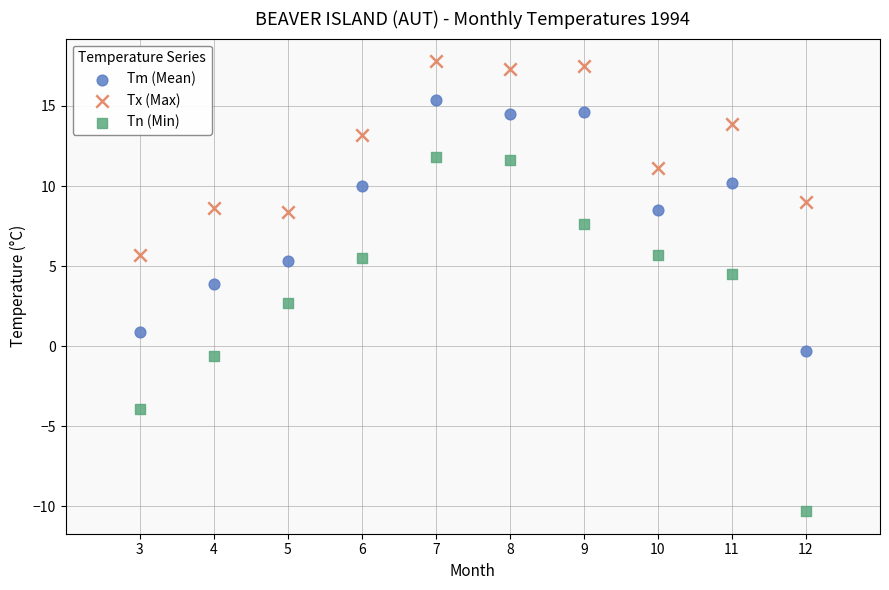

Across all data points, what is the range of X values (max minus min)?

9.0